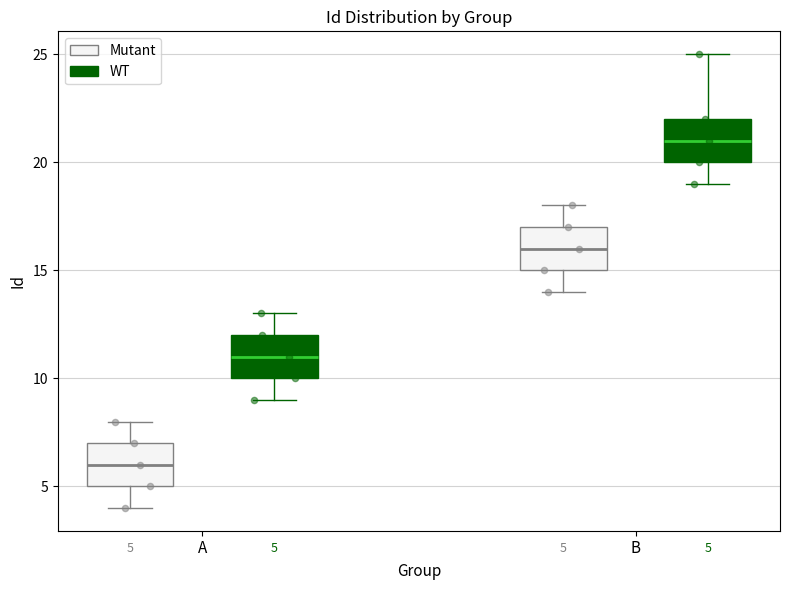

Which box's median line is the highest?

B (WT)